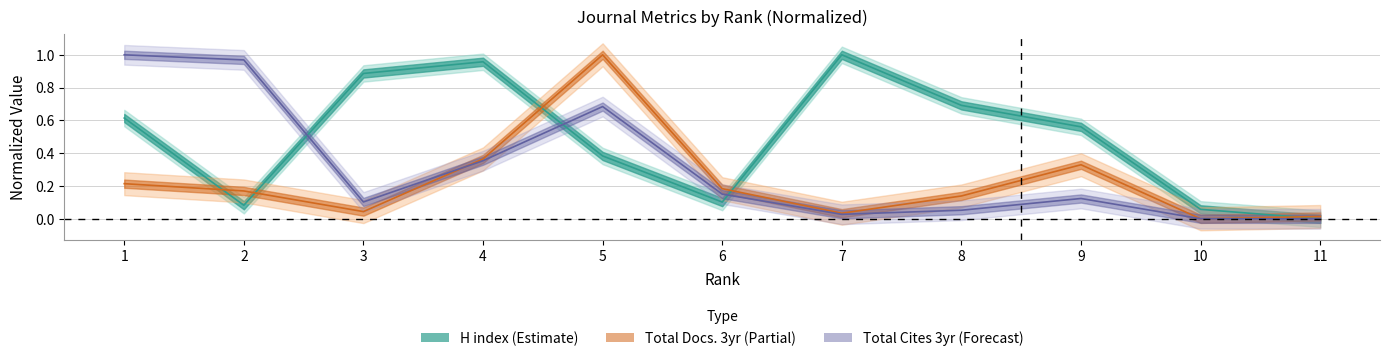

At which label is H index closest to 0?

11